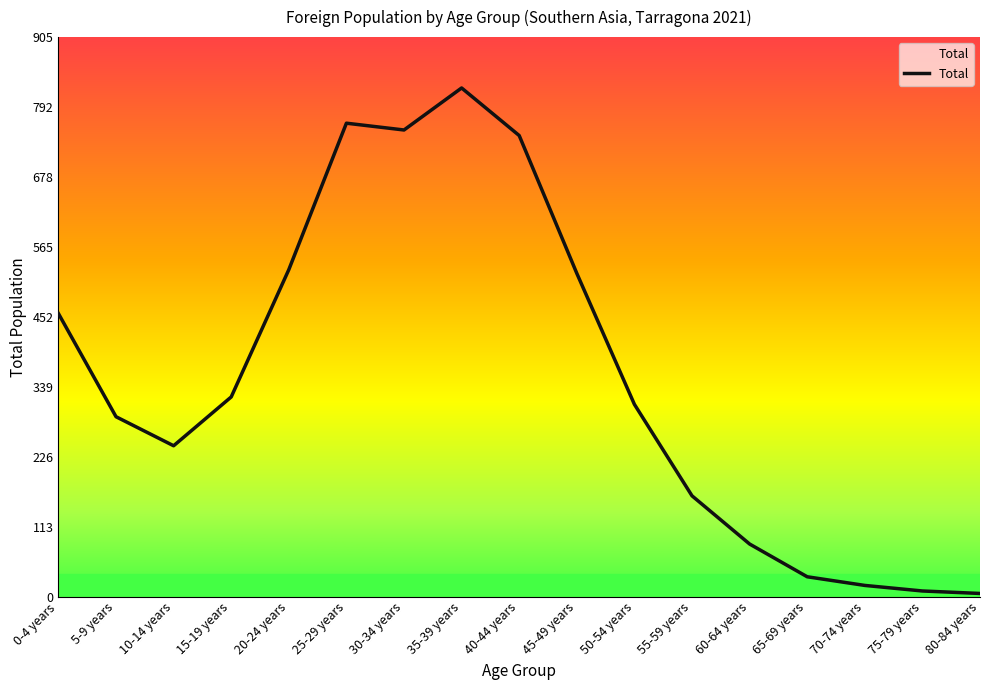

The value at 55-59 years is 163. True or false?

True